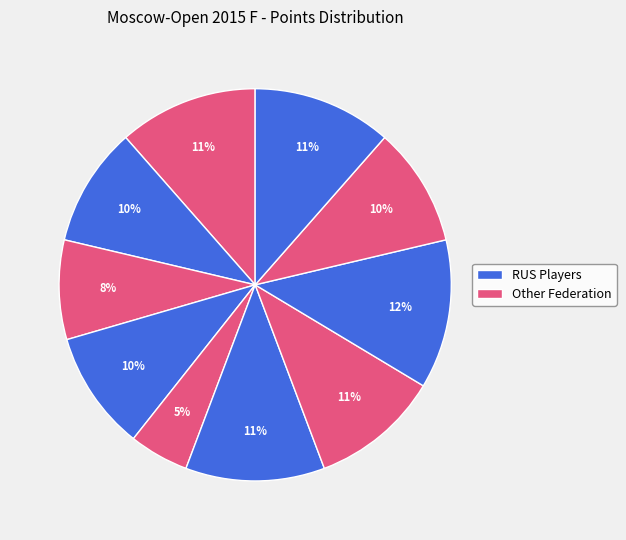

How many slices are in this pie chart?

10